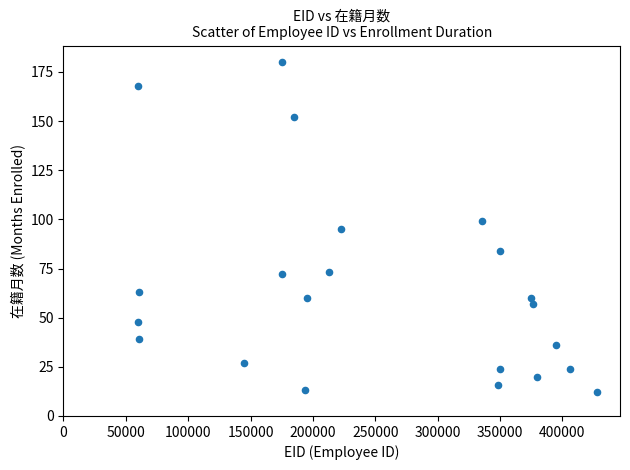

What is the range of X values (max minus min)?

367878